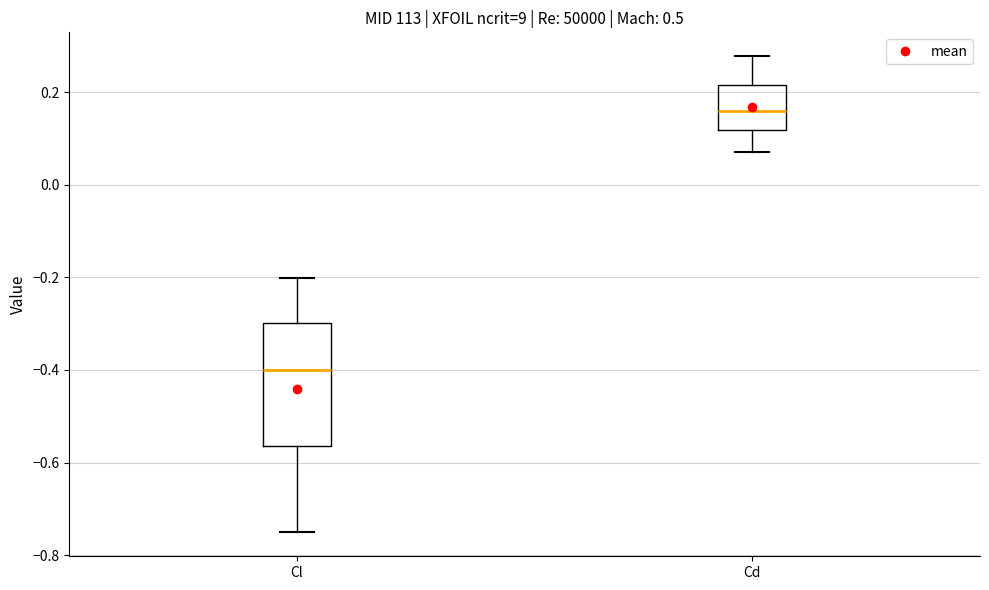

Reading left to right, transcribe this box plot: for each box, give where its median line is, the range the box spans, and where its two whiskers end, as read against the y-axis. The values are not printed on the chart, so give them approximately, as read against the axis.

Cl: median -0.40, box -0.56 to -0.30, whiskers -0.76 to -0.20
Cd: median 0.16, box 0.12 to 0.22, whiskers 0.08 to 0.28